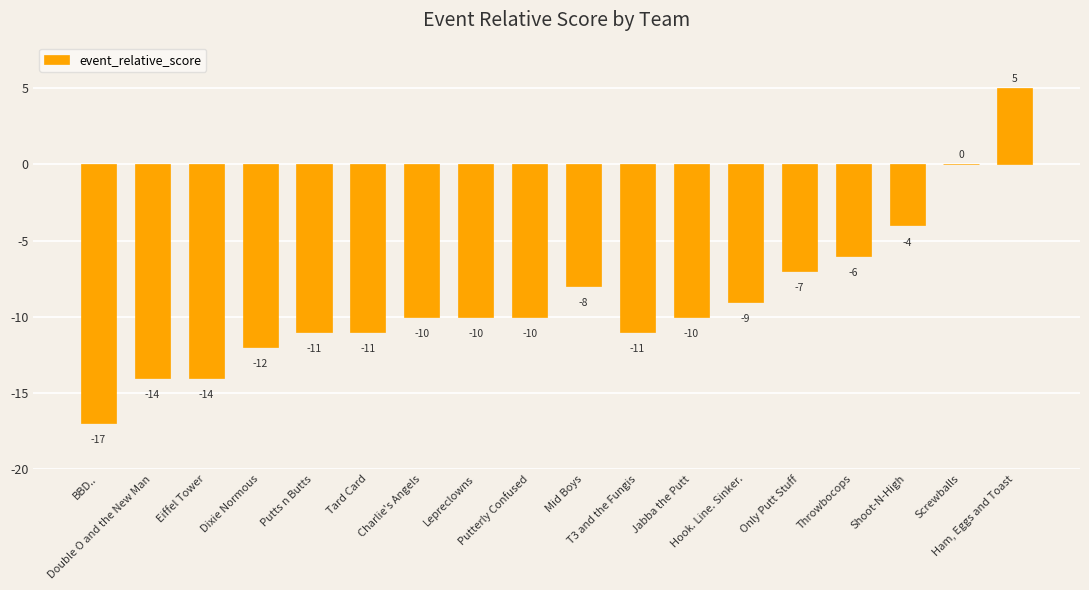

Reading left to right, extract all data points from this chart.

-17	-14	-14	-12	-11	-11	-10	-10	-10	-8	-11	-10	-9	-7	-6	-4	0	5